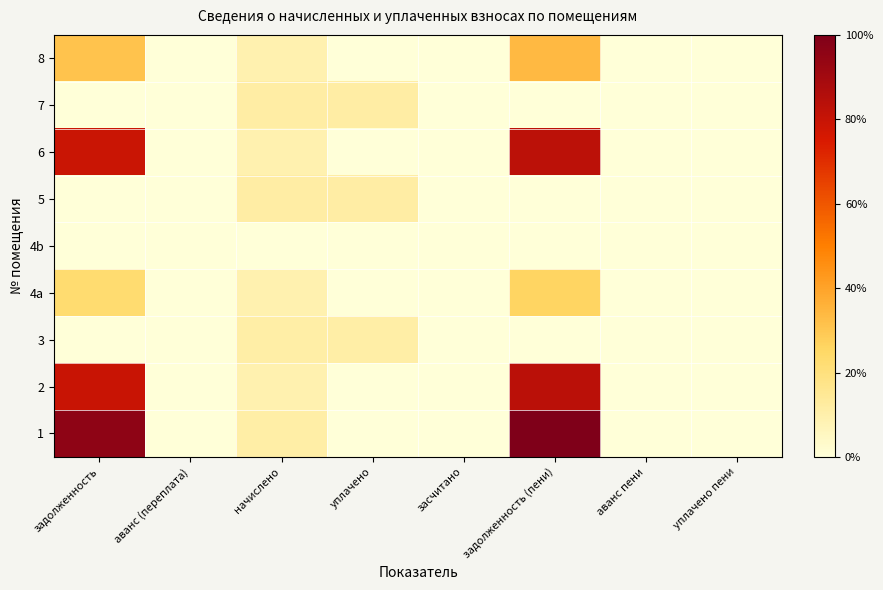

At which category does the chart reach its minimum across all series?

аванс (переплата)